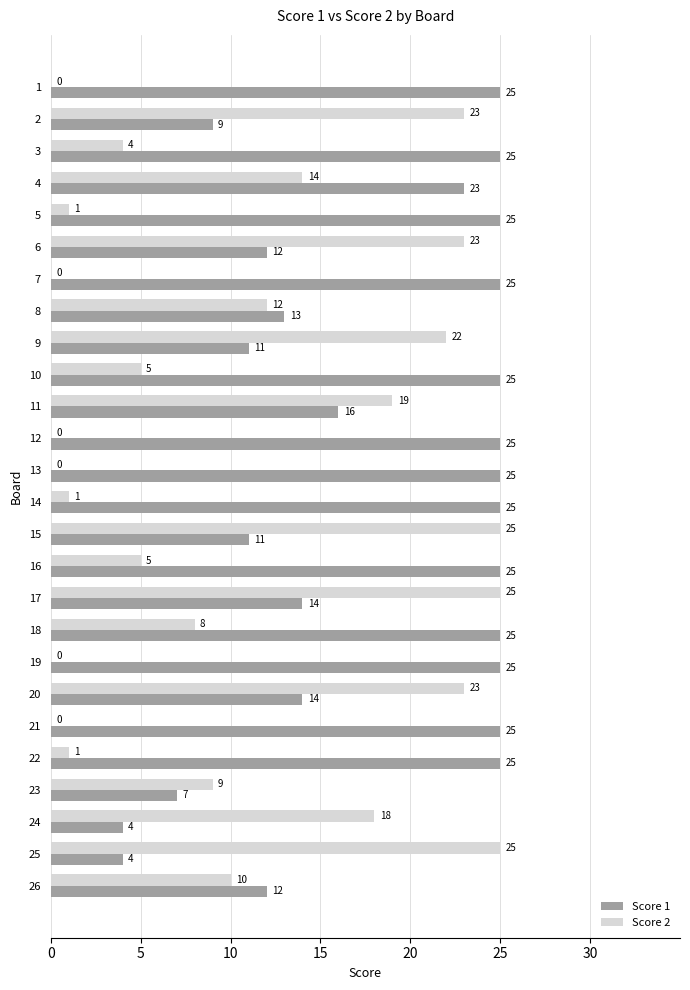

What is the sum of the Score 1 values at 21 and 6?

37